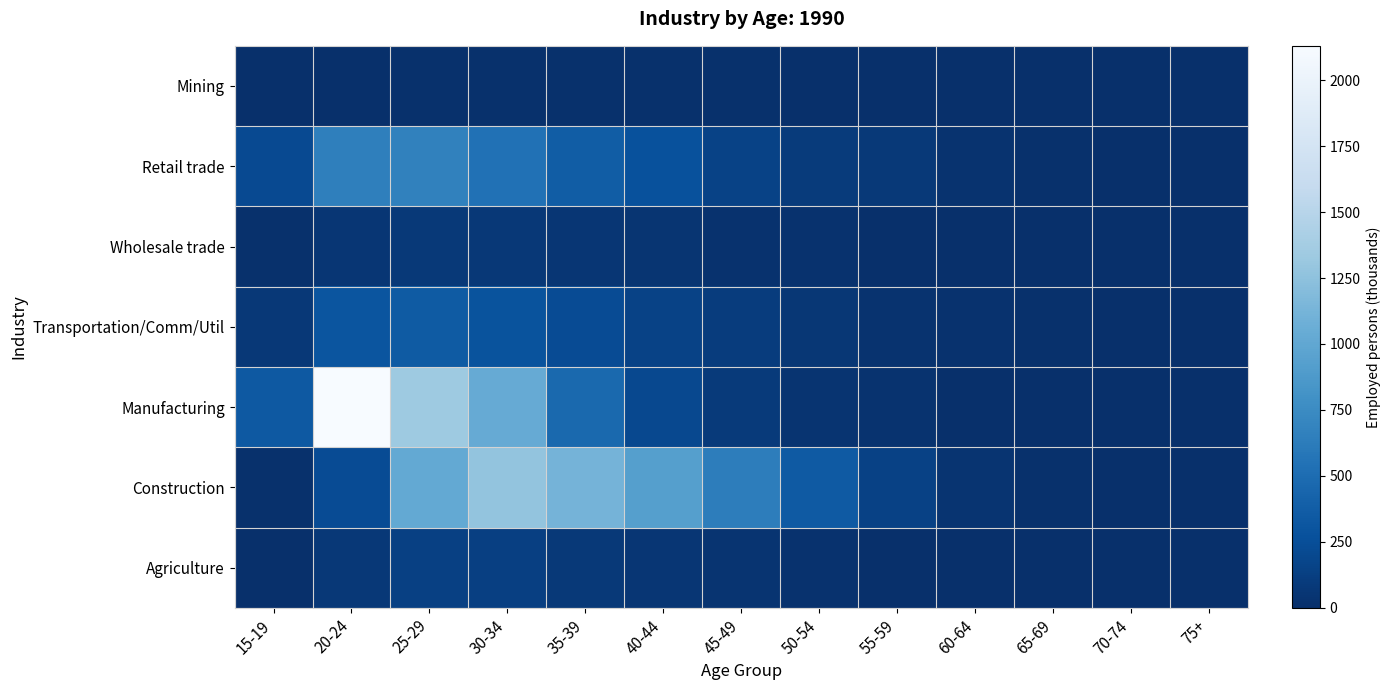

Reading left to right, transcribe all the data shown in this chart.

Agriculture: 15-19=3	20-24=70	25-29=139	30-34=131	35-39=79	40-44=56	45-49=37	50-54=23	55-59=7	60-64=4	65-69=2	70-74=0	75+=0
Construction: 15-19=13	20-24=232	25-29=1020	30-34=1274	35-39=1116	40-44=926	45-49=635	50-54=346	55-59=144	60-64=40	65-69=14	70-74=2	75+=5
Manufacturing: 15-19=338	20-24=2130	25-29=1339	30-34=1034	35-39=472	40-44=200	45-49=90	50-54=40	55-59=25	60-64=8	65-69=4	70-74=3	75+=5
Transportation/Comm/Util: 15-19=67	20-24=300	25-29=353	30-34=287	35-39=232	40-44=152	45-49=107	50-54=62	55-59=31	60-64=24	65-69=12	70-74=7	75+=1
Wholesale trade: 15-19=13	20-24=57	25-29=75	30-34=68	35-39=55	40-44=45	45-49=19	50-54=22	55-59=8	60-64=2	65-69=0	70-74=0	75+=1
Retail trade: 15-19=216	20-24=649	25-29=669	30-34=540	35-39=369	40-44=270	45-49=154	50-54=96	55-59=77	60-64=30	65-69=14	70-74=4	75+=2
Mining: 15-19=1	20-24=5	25-29=11	30-34=16	35-39=12	40-44=13	45-49=10	50-54=6	55-59=2	60-64=3	65-69=0	70-74=0	75+=0